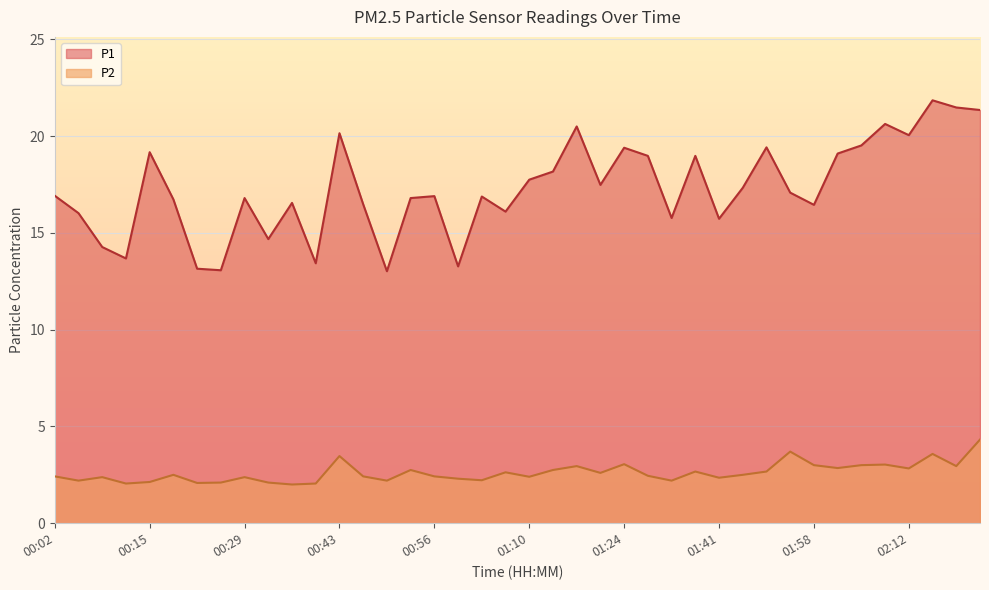

At which category does the chart reach its minimum across all series?

00:36